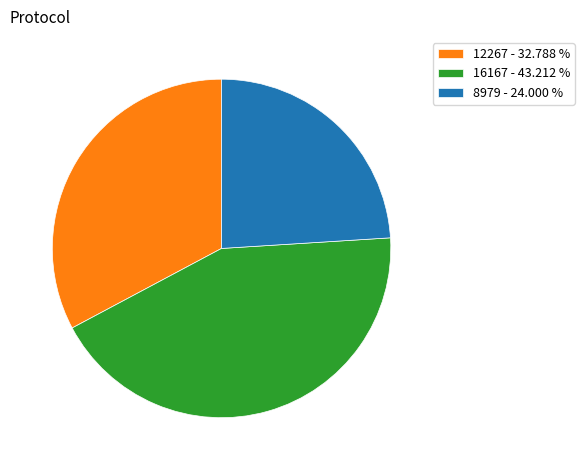

Which slice is the largest?

16167 - 43.212 %